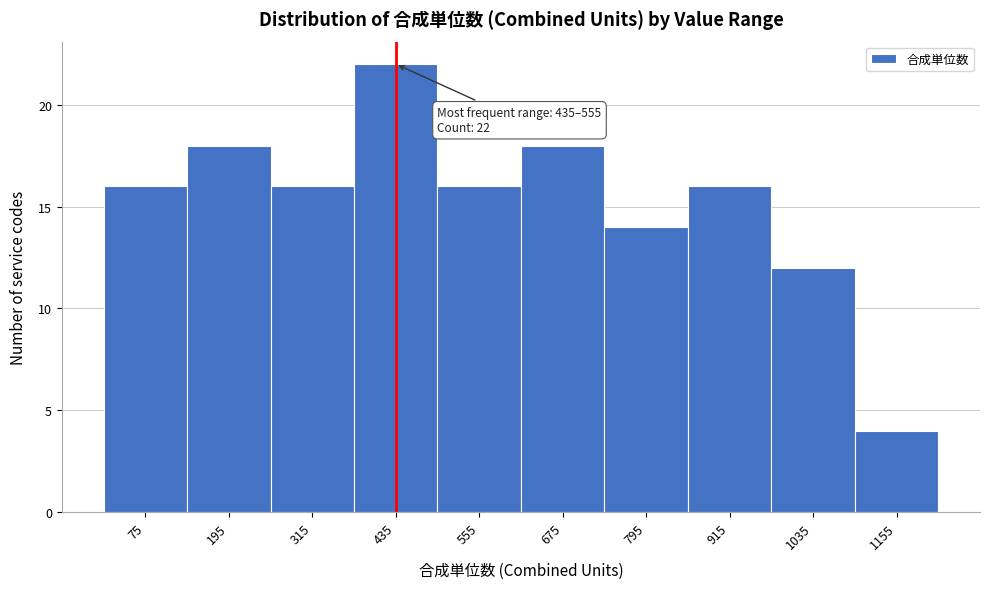

Reading left to right, list all the values displayed in this chart.

16	18	16	22	16	18	14	16	12	4